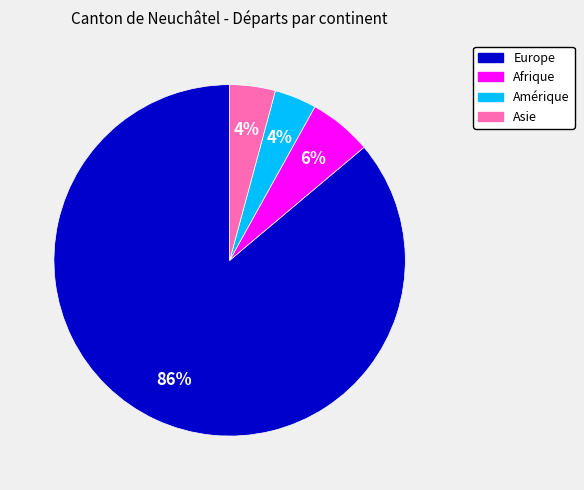

Does any single category account for the majority?

Yes